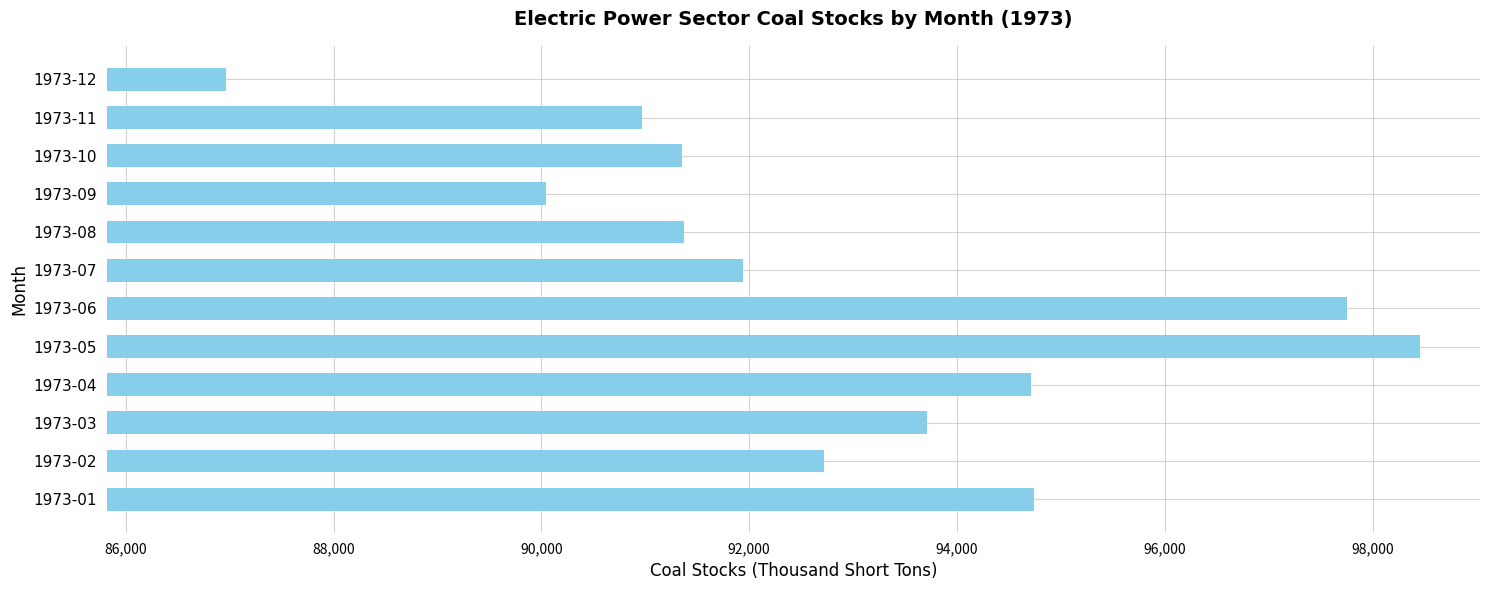

Approximately how many times larger is the value at 1973-09 compared to 1973-10?

1.0